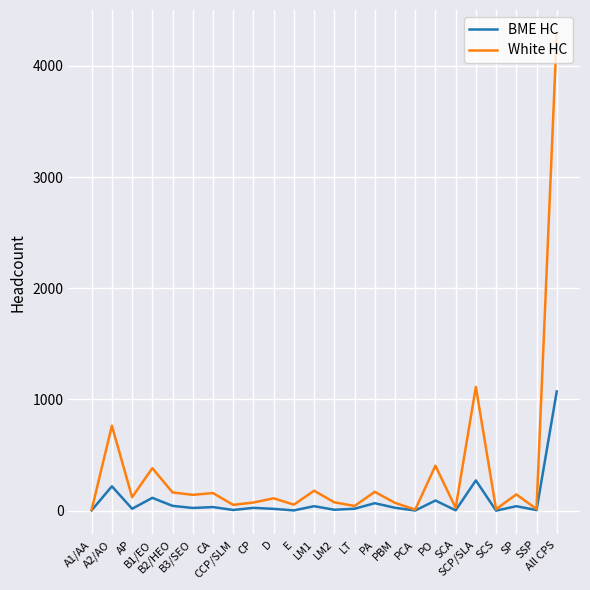

What is the difference between the second highest and second lowest values in the White HC series?

1104